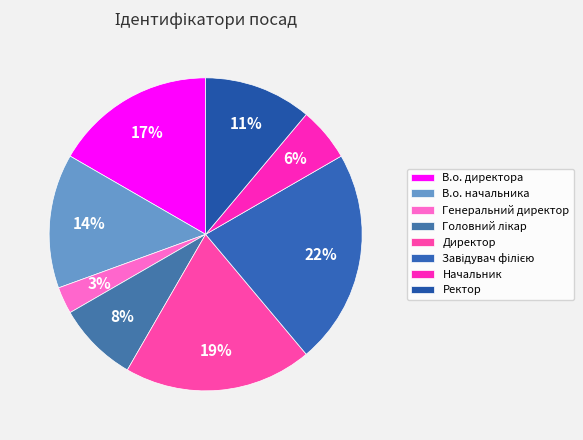

What percentage is the Завідувач філією slice, to the nearest percent?

22%